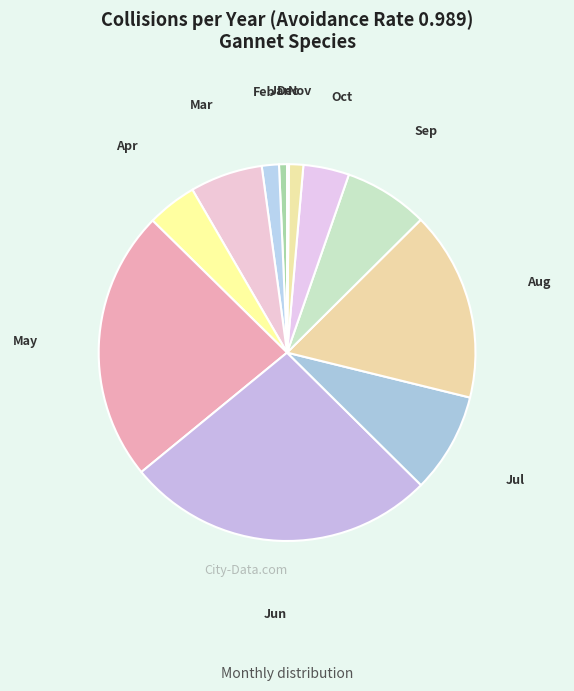

Rank the categories by value from lowest to highest.

Dec, Jan, Nov, Feb, Oct, Apr, Mar, Sep, Jul, Aug, May, Jun